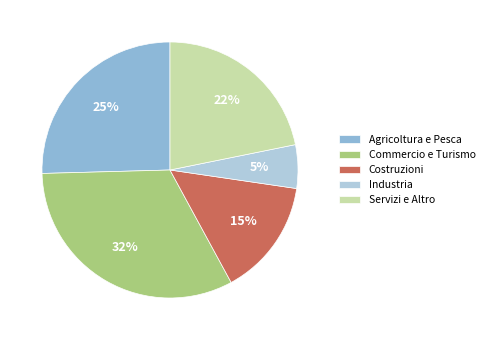

Between Agricoltura e Pesca and Commercio e Turismo, which is larger?

Commercio e Turismo